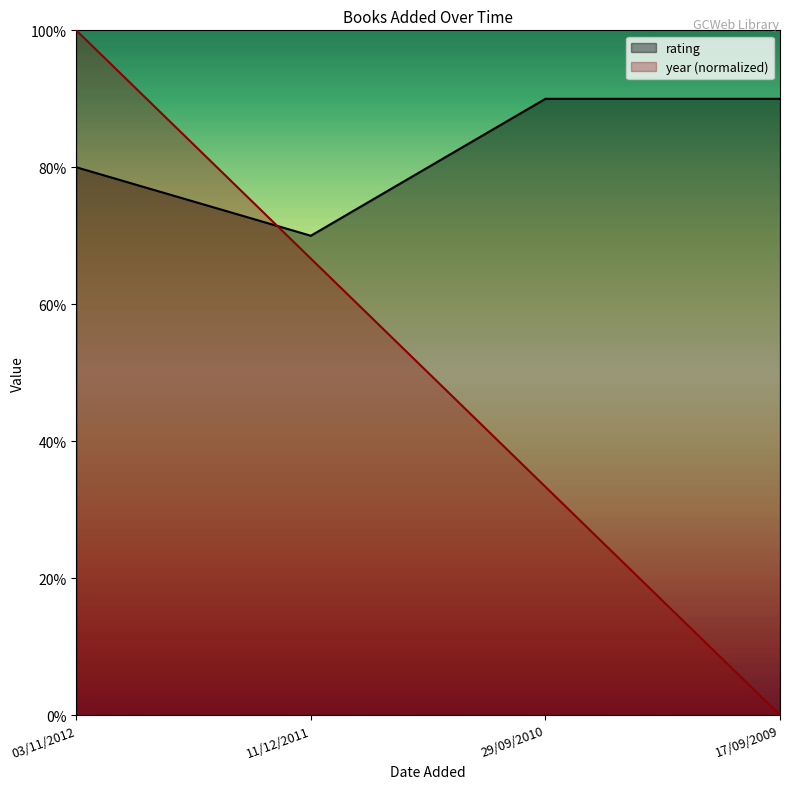

How many lines are shown in the chart?

2